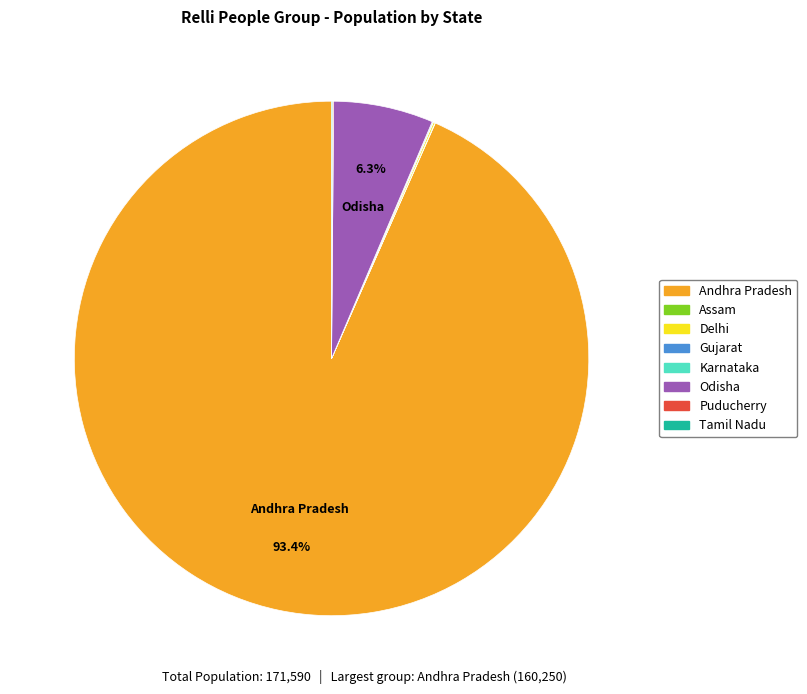

What is the majority slice?

Andhra Pradesh